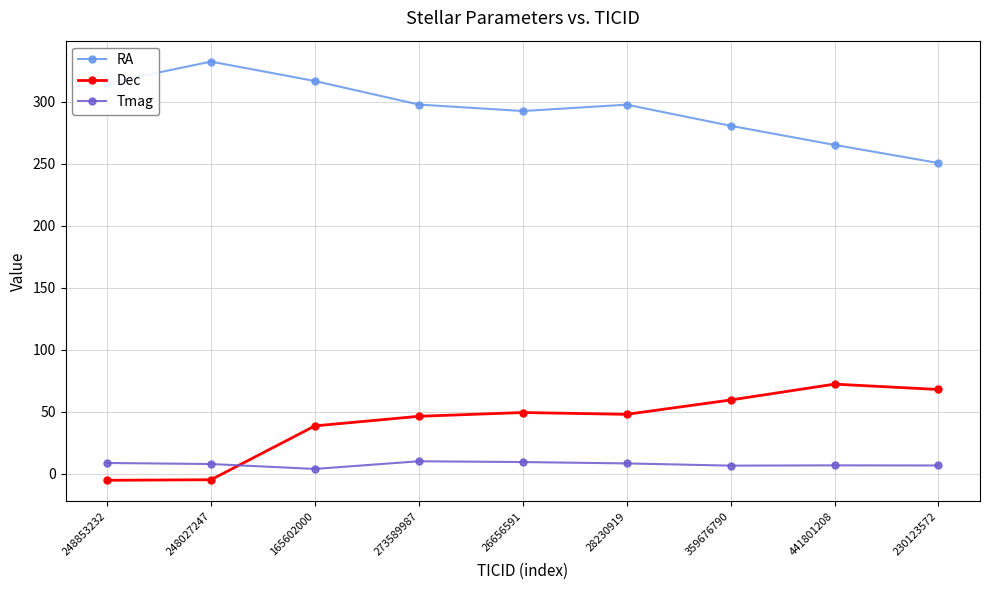

What is the sum of all RA values?

2648.9